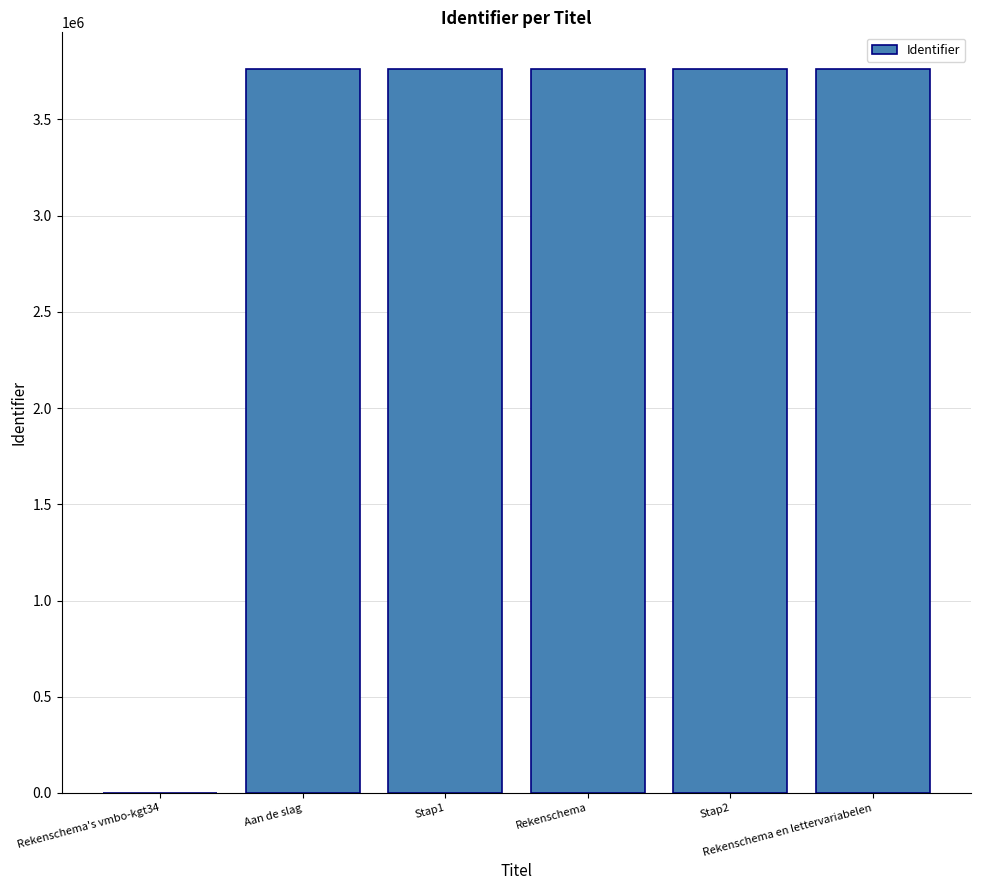

What is the sum of all values?

18823624